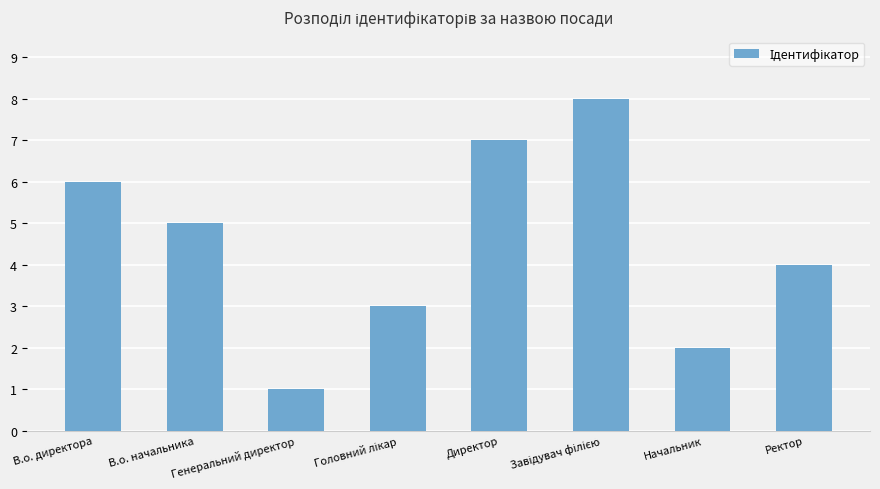

Reading left to right, what are all the values shown in this chart?

6	5	1	3	7	8	2	4